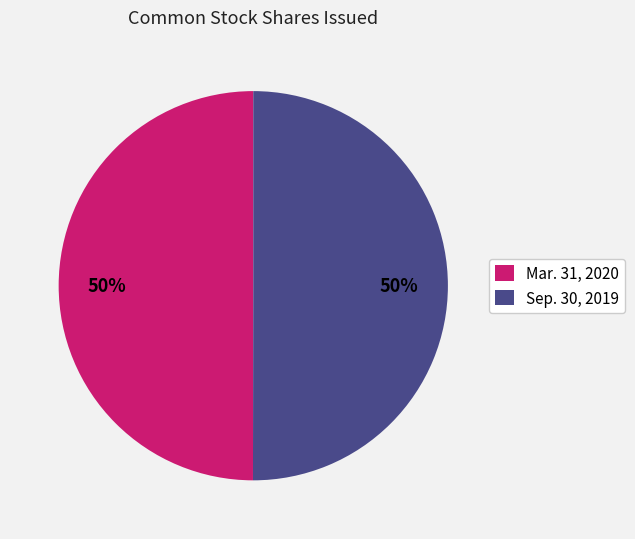

To the nearest percent, what is the combined percentage of Mar. 31, 2020 and Sep. 30, 2019?

100%